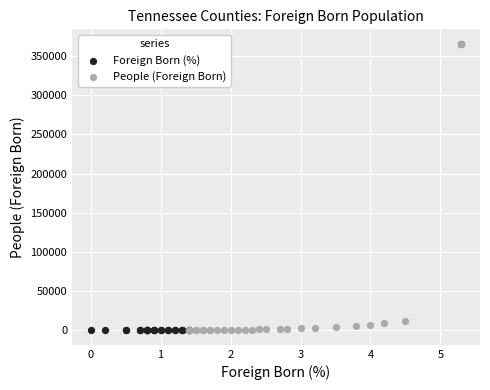

What are all the series names shown in the legend?

Foreign Born (%), People (Foreign Born)